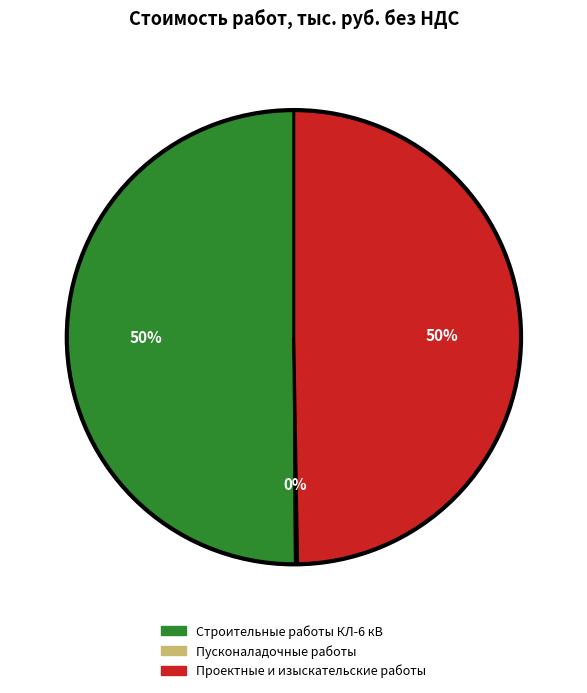

What percentage is the Строительные работы КЛ-6 кВ slice, to the nearest percent?

50%